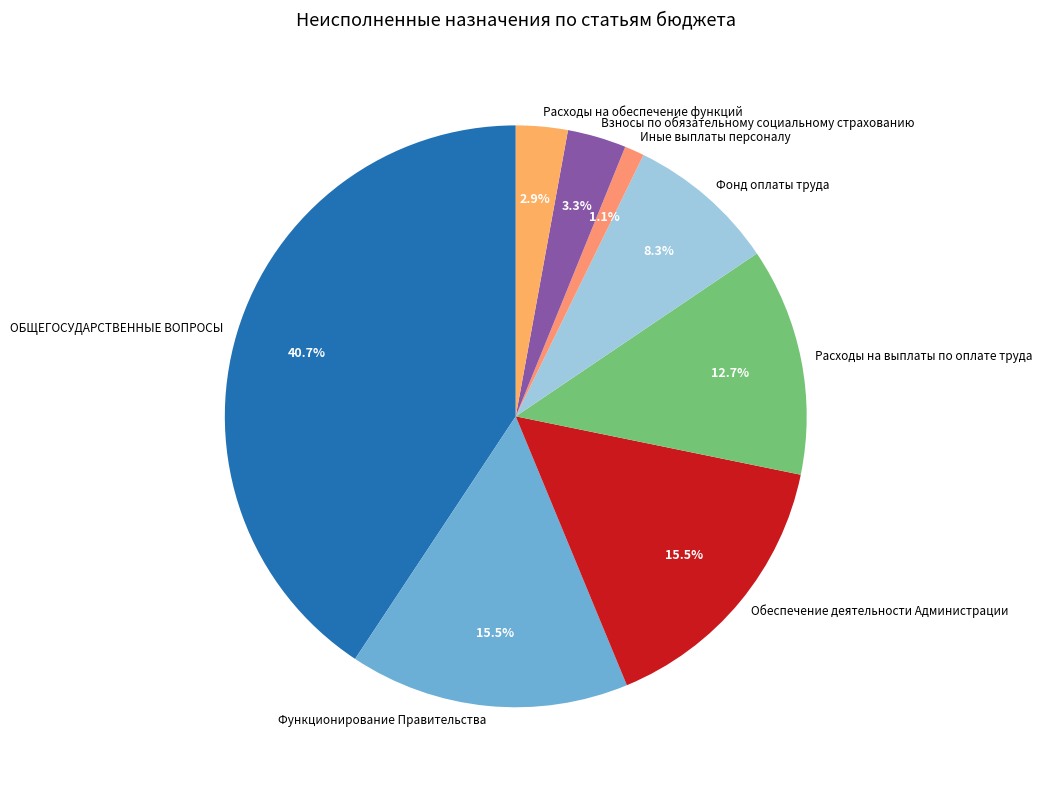

Which category has the smallest portion of the pie?

Иные выплаты персоналу